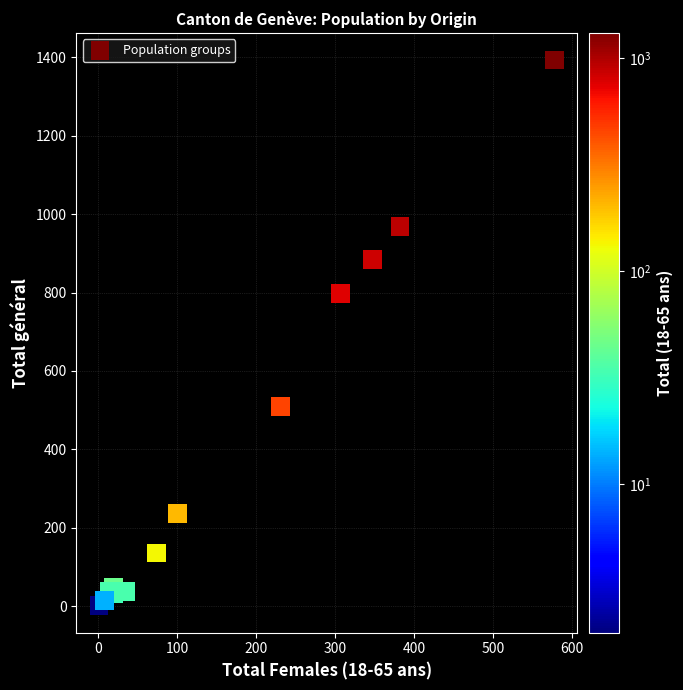

What Y value in the scatter plot is closest to 697?

798